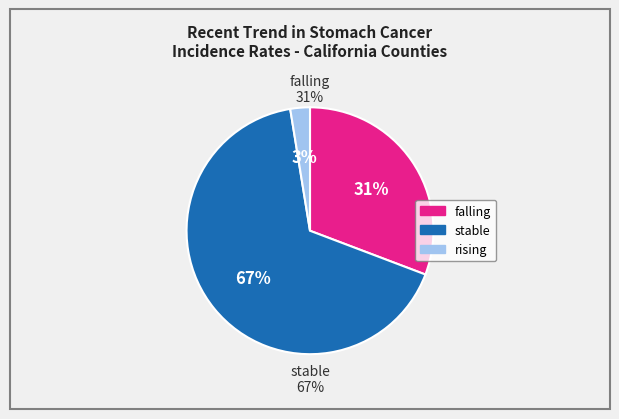

Which slice is the largest?

stable